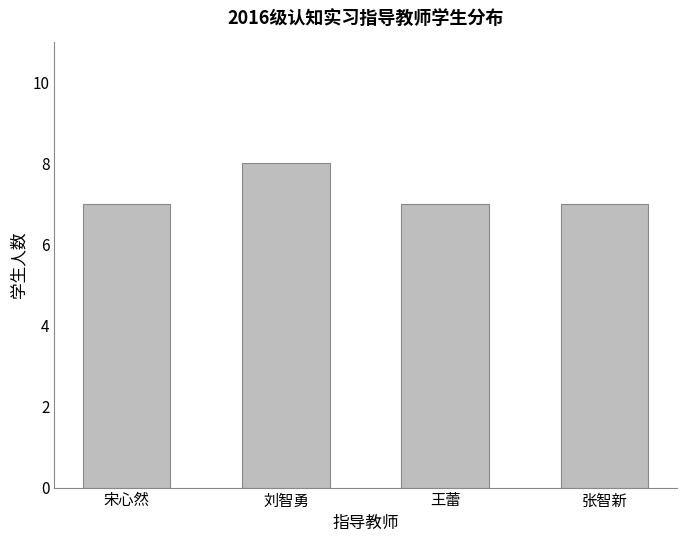

Between 张智新 and 刘智勇, which is larger?

刘智勇